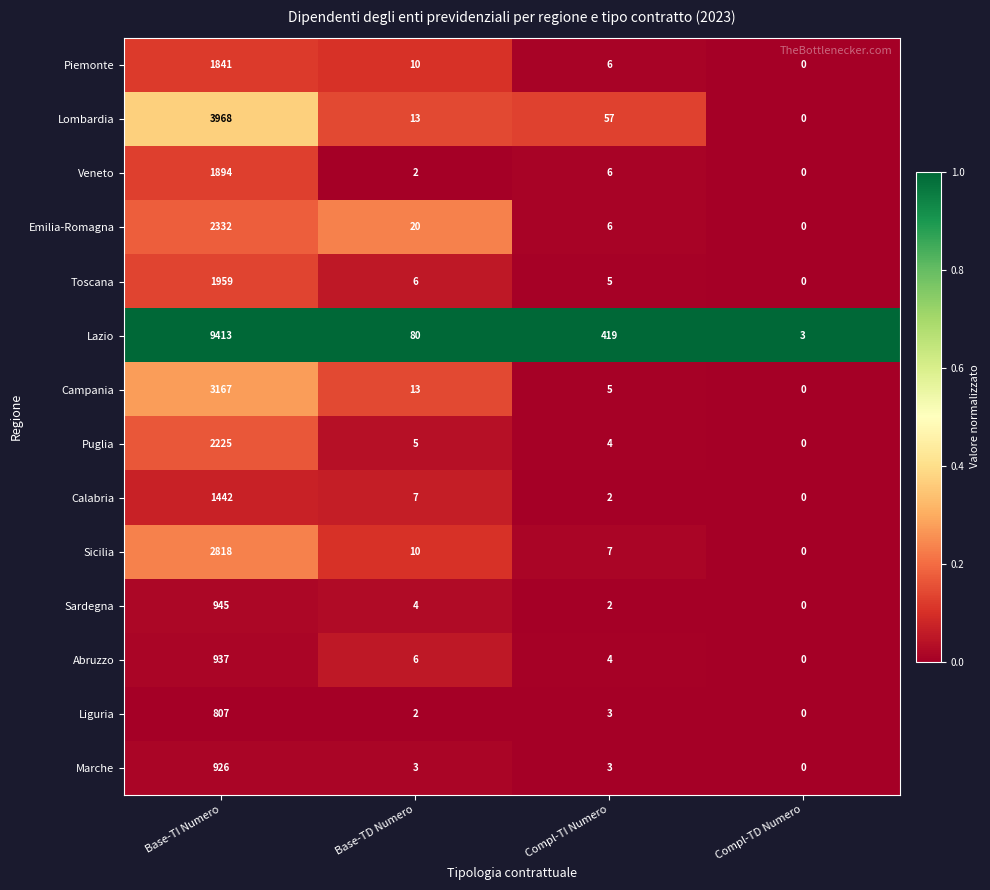

What is the difference between the highest and lowest values at Base-TD Numero?

78